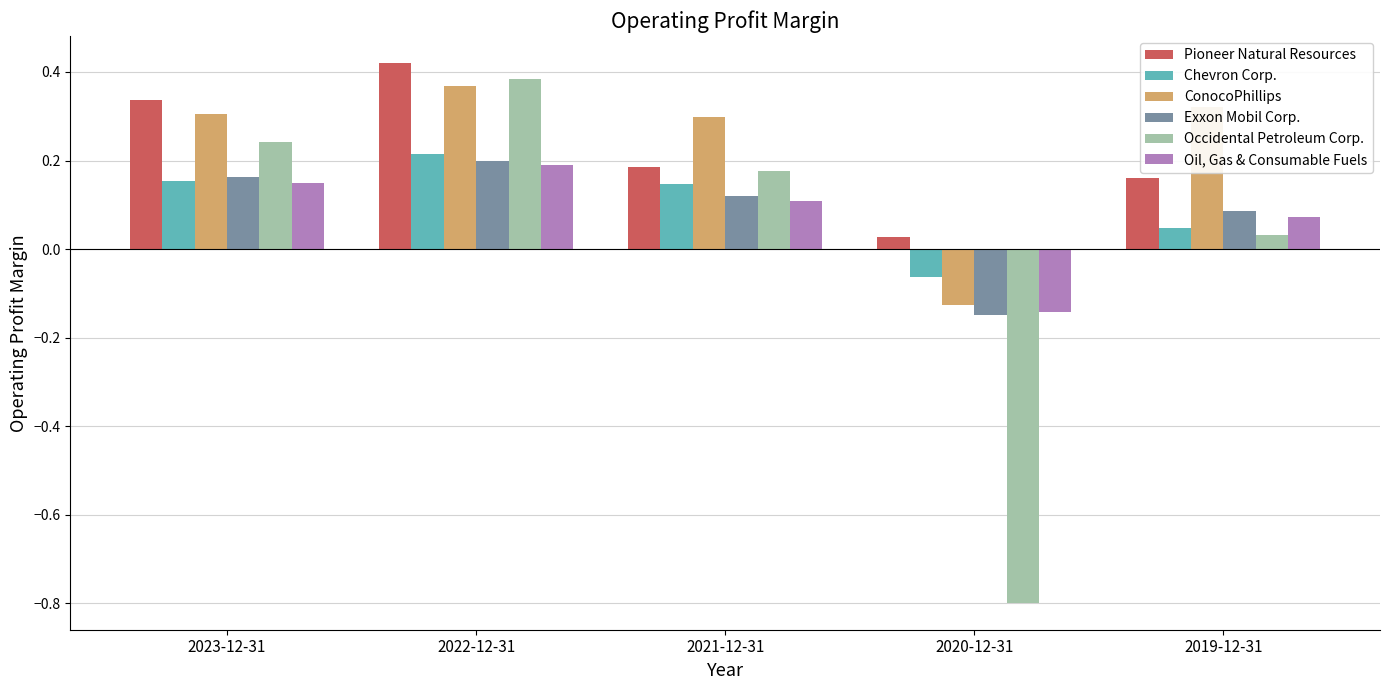

Does the chart contain any negative values?

Yes